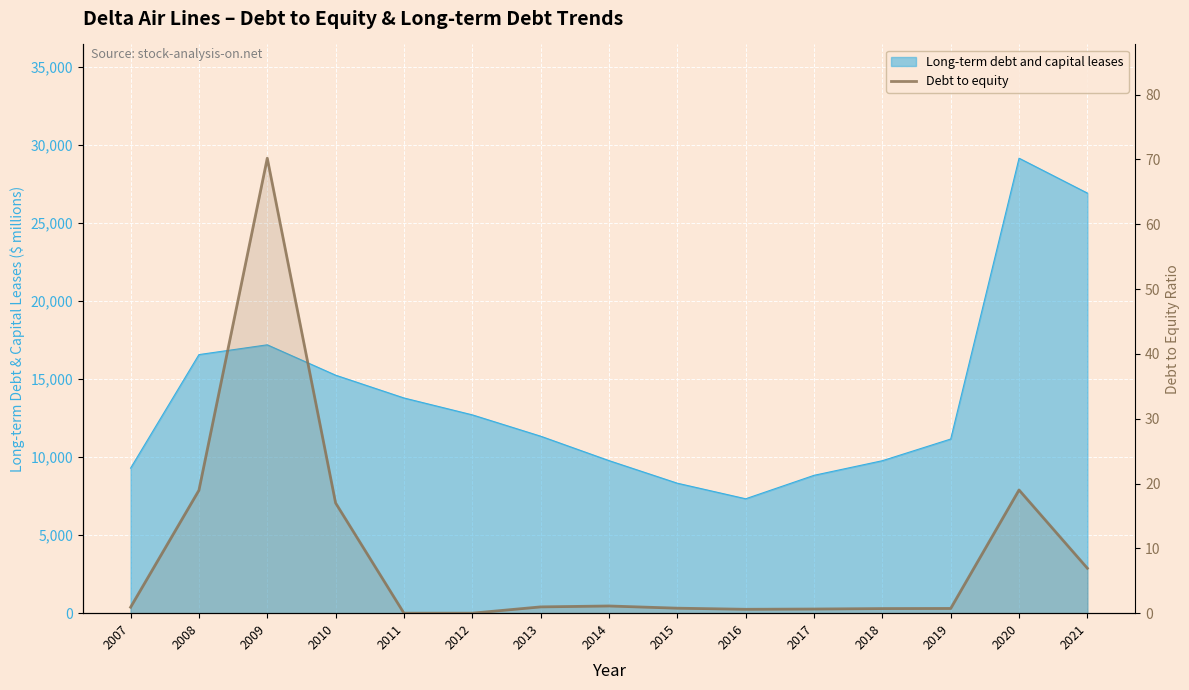

The value at 2009 is 108.7. True or false?

False